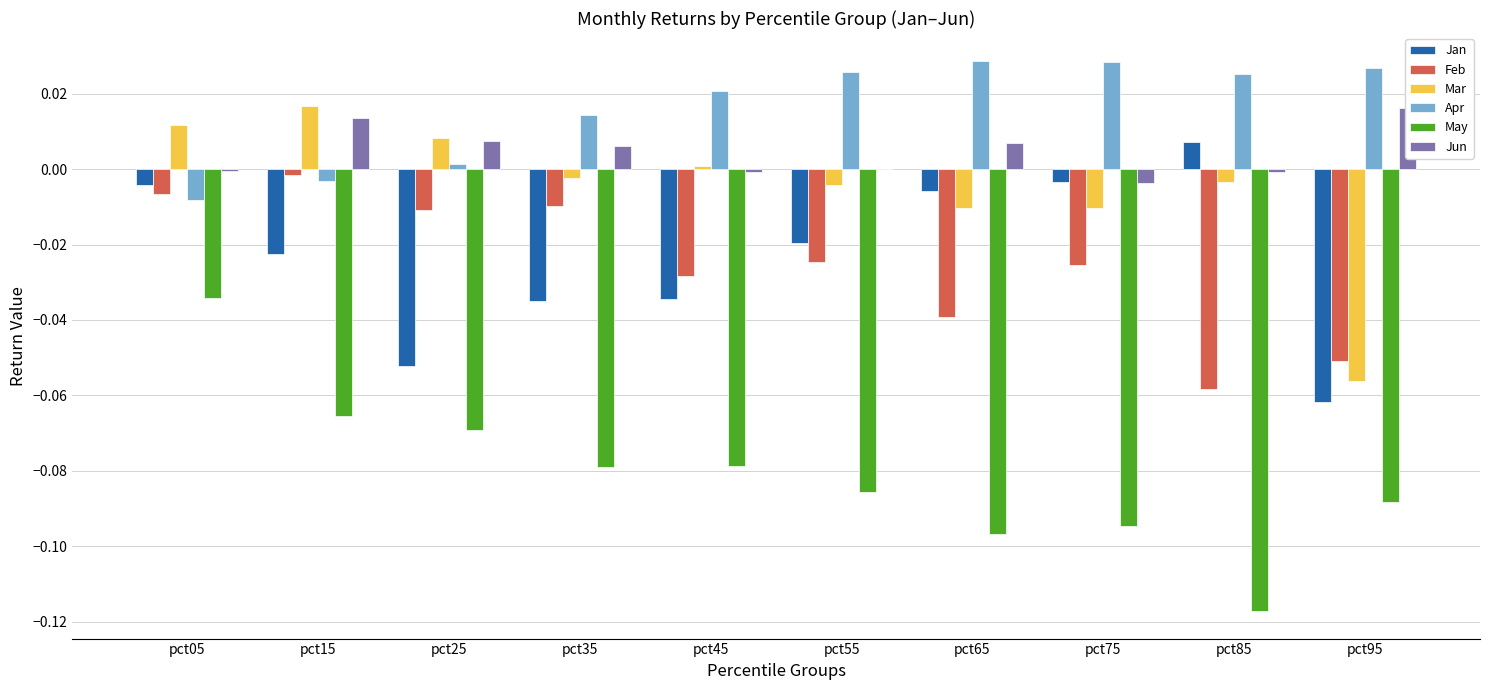

Where is Mar nearest to the value 0?

pct45